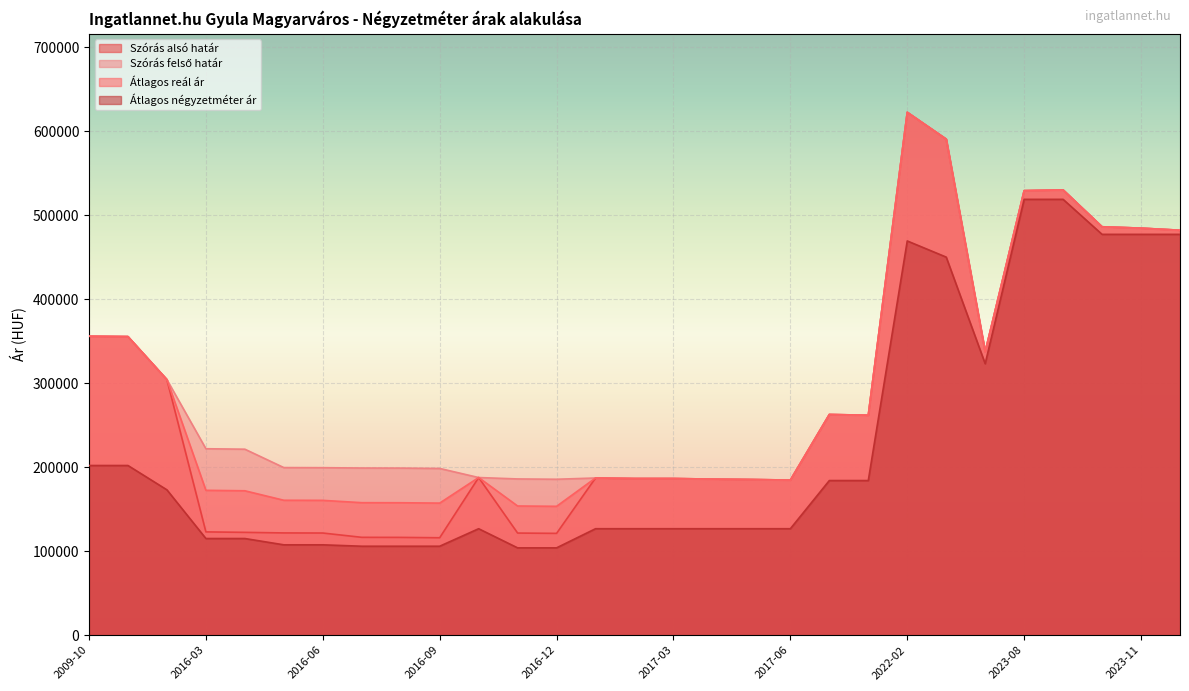

Between 2016-04 and 2022-03, which series saw the biggest shift?

Szórás alsó határ